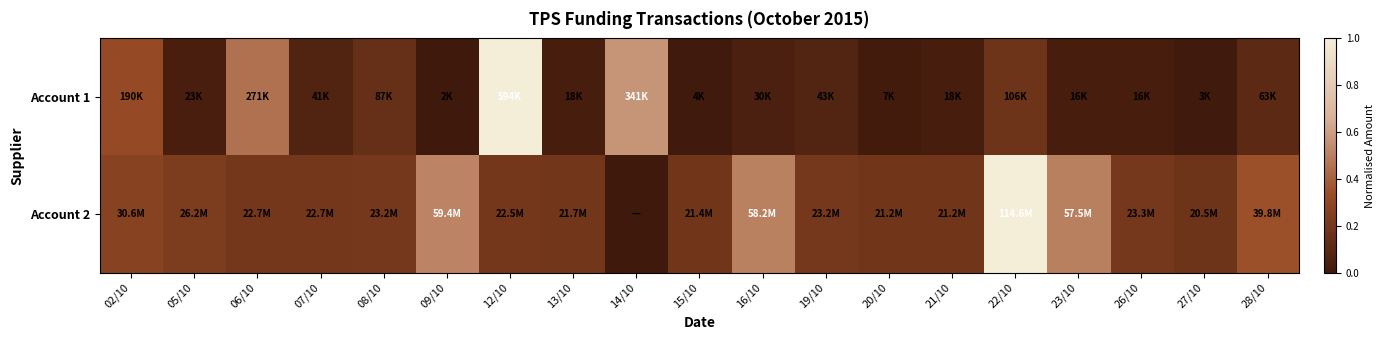

Reading left to right, transcribe all the data shown in this chart.

Account 1: 02/10=0.3	05/10=0.0	06/10=0.5	07/10=0.1	08/10=0.1	09/10=0.0	12/10=1.0	13/10=0.0	14/10=0.6	15/10=0.0	16/10=0.0	19/10=0.1	20/10=0.0	21/10=0.0	22/10=0.2	23/10=0.0	26/10=0.0	27/10=0.0	28/10=0.1
Account 2: 02/10=0.3	05/10=0.2	06/10=0.2	07/10=0.2	08/10=0.2	09/10=0.5	12/10=0.2	13/10=0.2	14/10=0.0	15/10=0.2	16/10=0.5	19/10=0.2	20/10=0.2	21/10=0.2	22/10=1.0	23/10=0.5	26/10=0.2	27/10=0.2	28/10=0.3